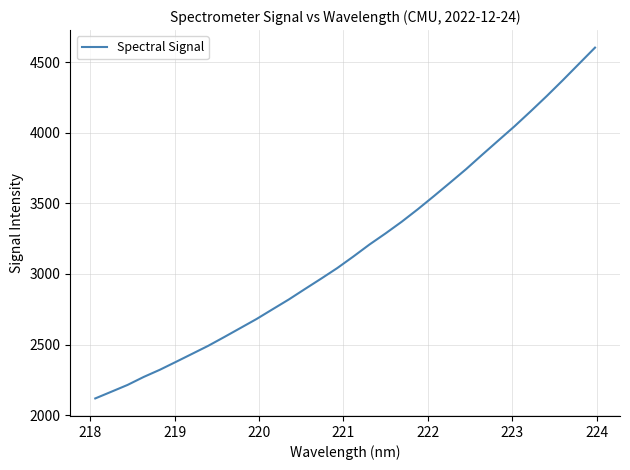

What is the greatest value displayed?

4603.2